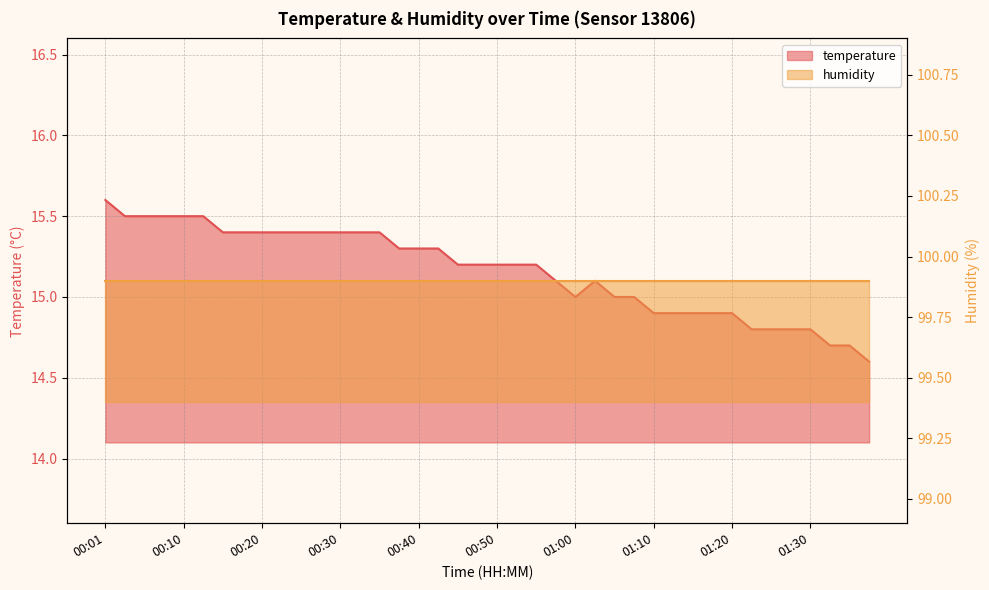

Read the value at 00:30.

15.4